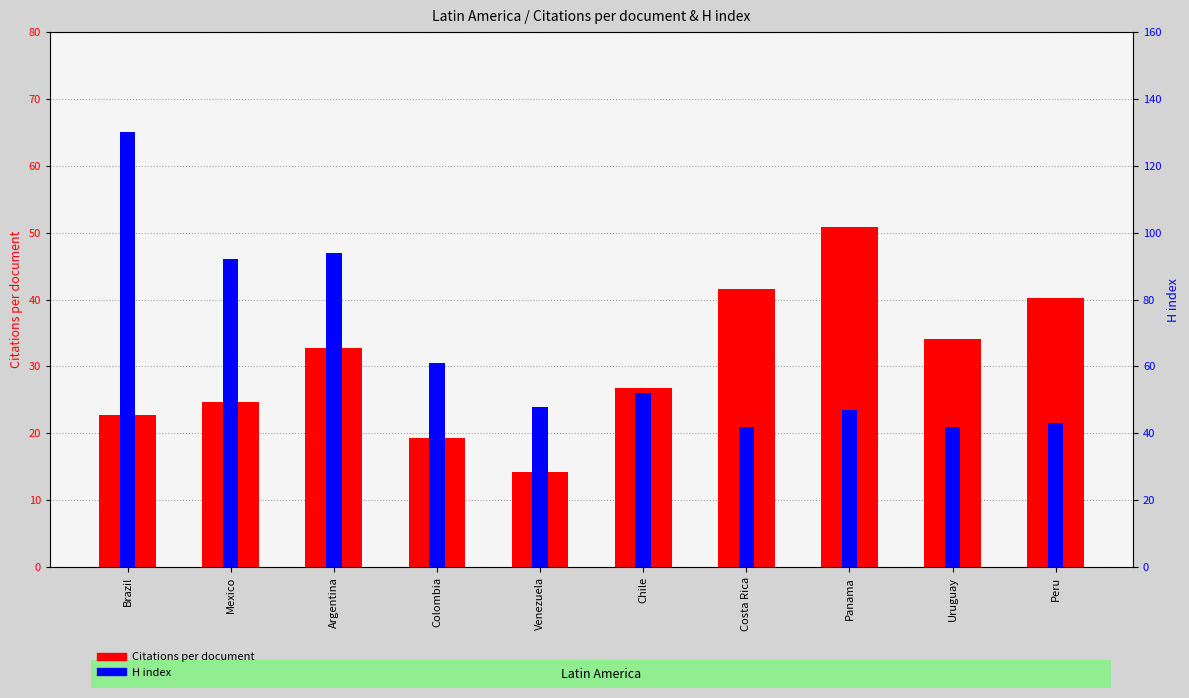

Between Chile and Uruguay, which is larger?

Uruguay